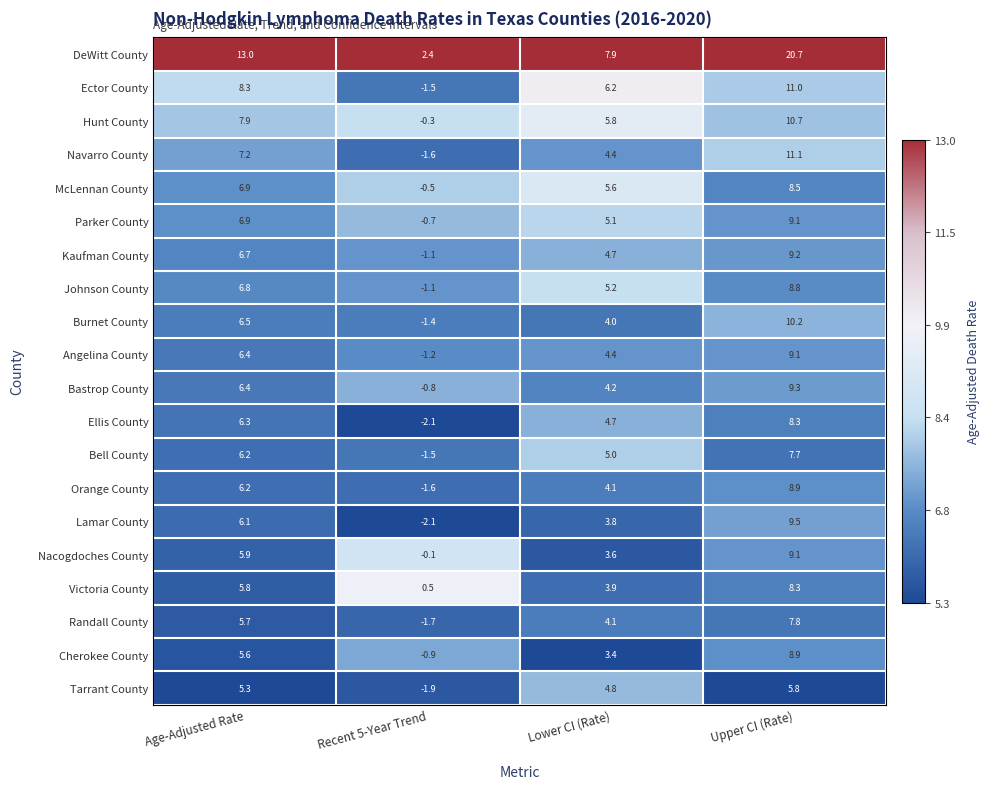

What is the spread (max minus min) of values at Age-Adjusted Rate?

7.7